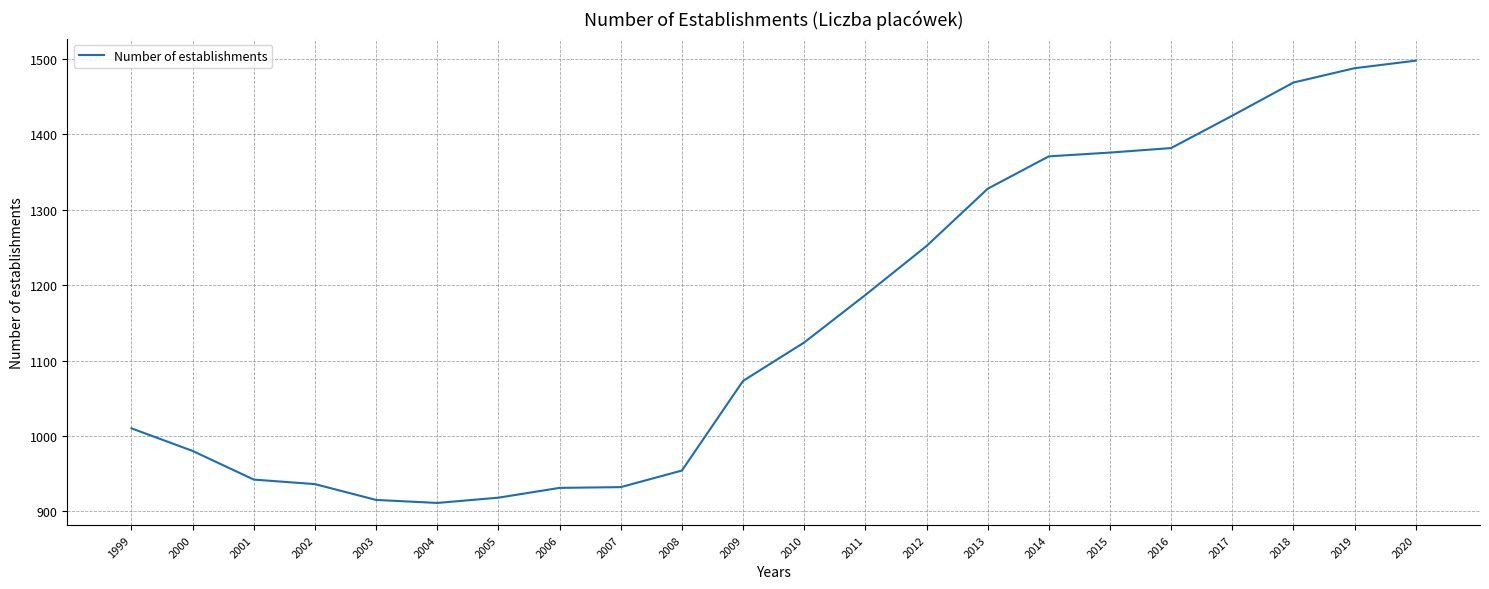

What is the smallest value displayed?

911